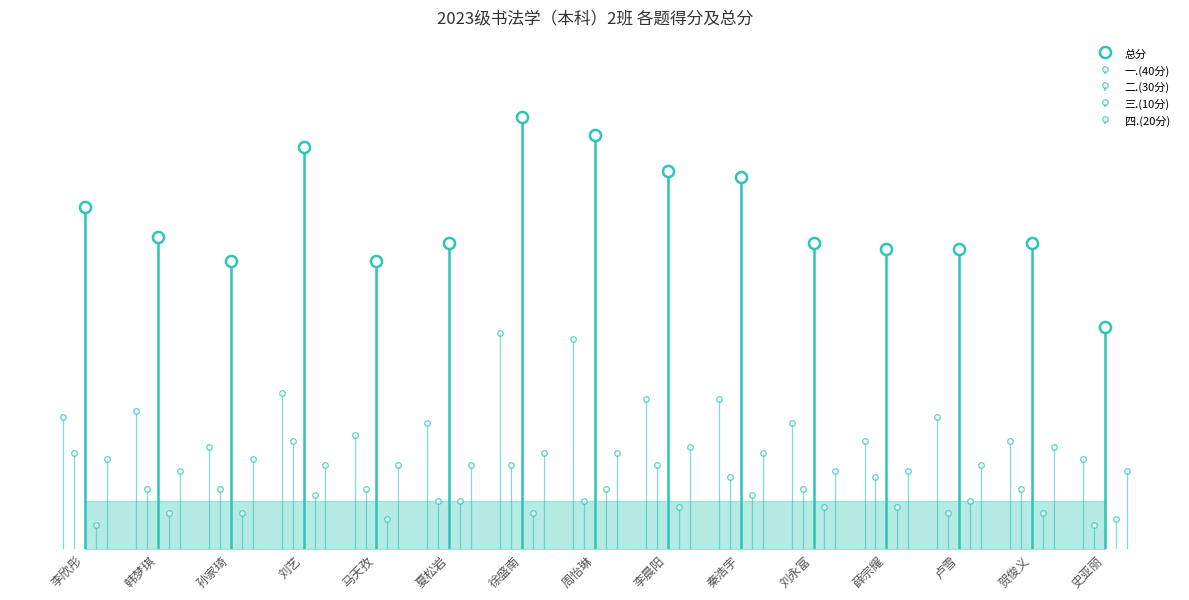

List the labels in order of 一.(40分) value, smallest first.

史亚丽, 孙家琦, 薛宗耀, 贺俊义, 马天孜, 夏松岩, 刘永富, 李欣彤, 卢雪, 韩梦琪, 李晨阳, 秦浩宇, 刘艺, 周怡琳, 徐盛南